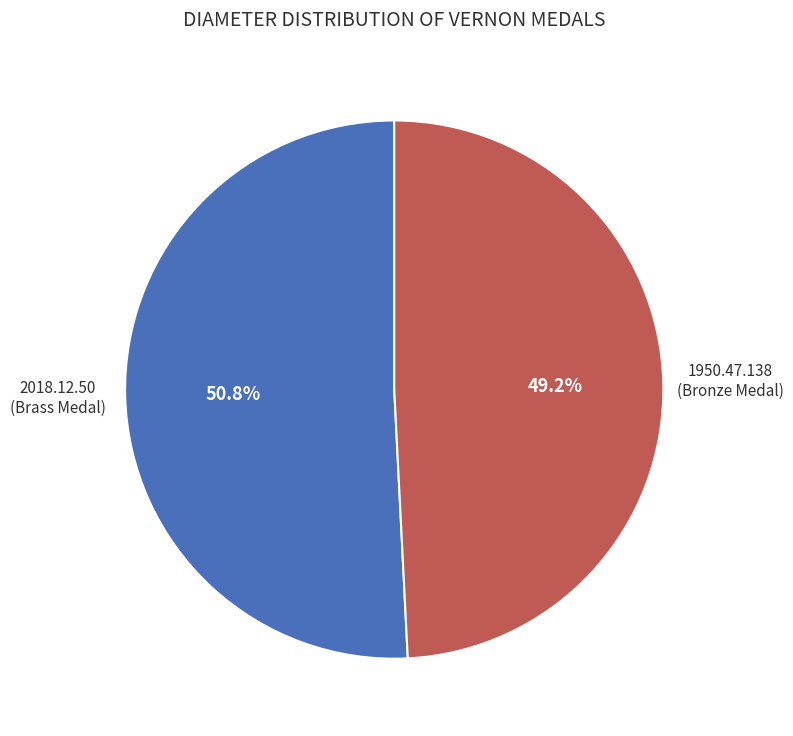

Is there a majority slice in this chart?

Yes